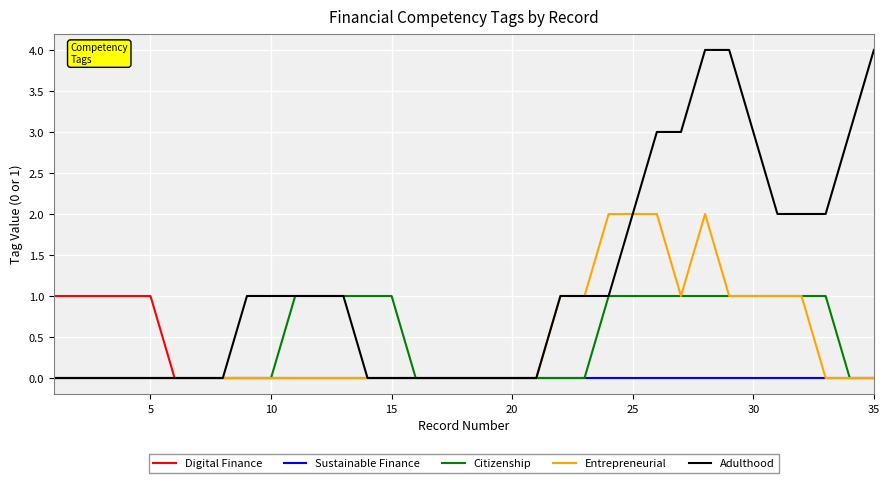

Which series has the widest spread of values?

Adulthood